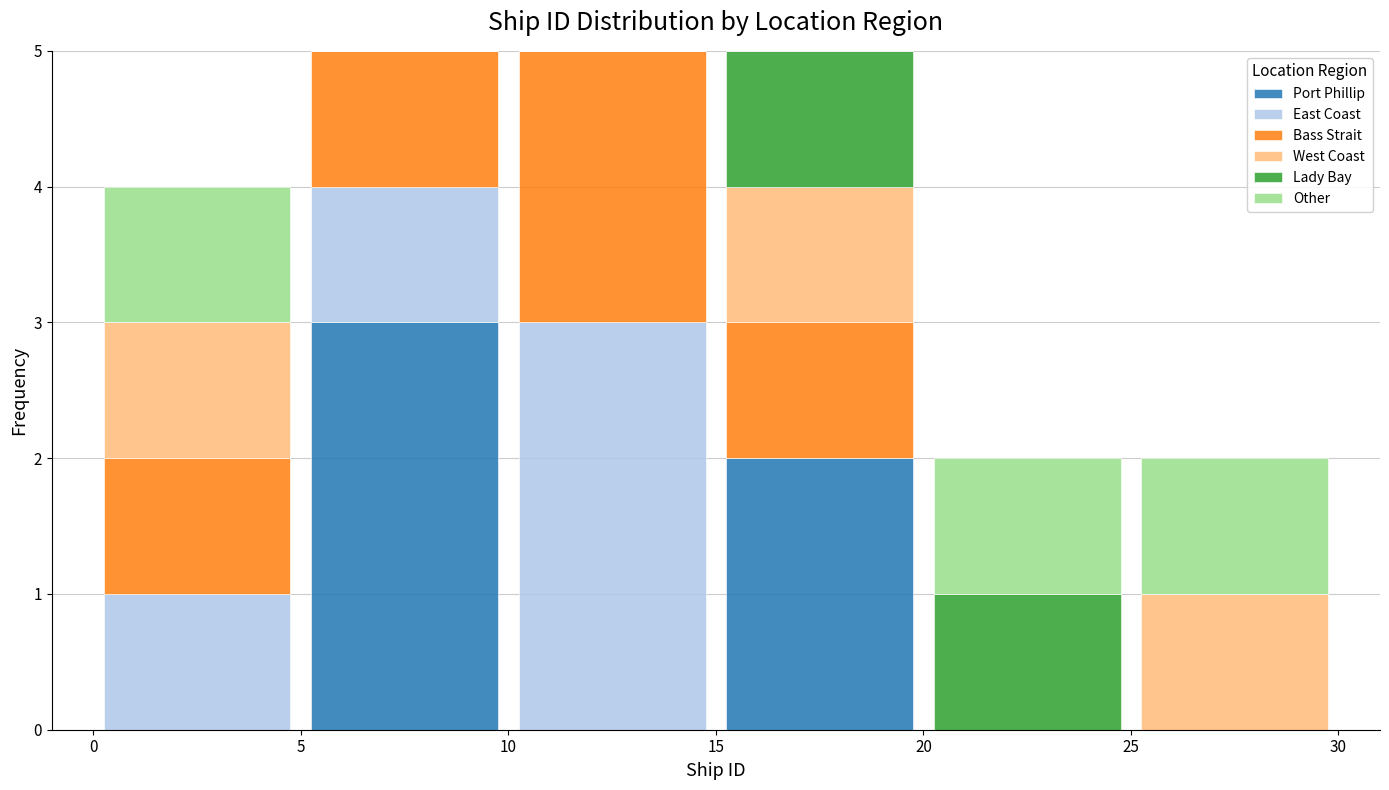

Reading left to right, transcribe this chart: for each stacked bar, give the range it covers on the x-axis and its total height. The values are not printed on the chart, so give them approximately, as read against the axis.

0 to 5: 4
5 to 10: 5
10 to 15: 5
15 to 20: 5
20 to 25: 2
25 to 30: 2